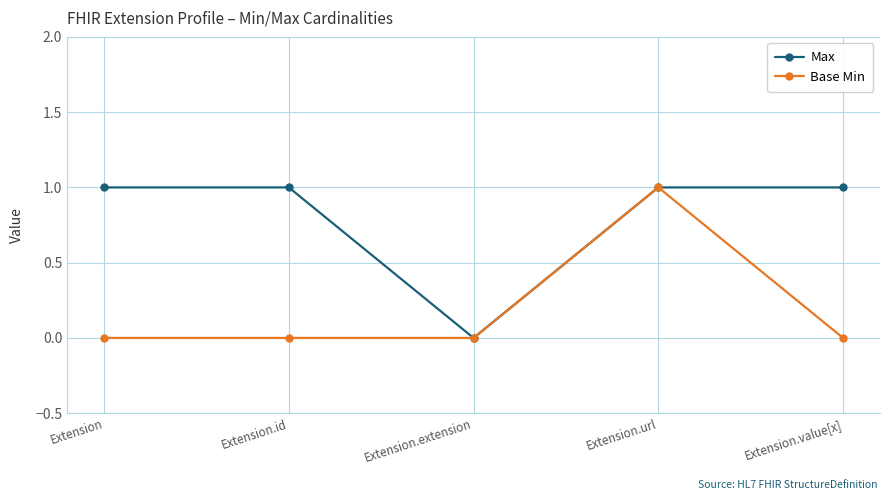

How many lines are shown in the chart?

2